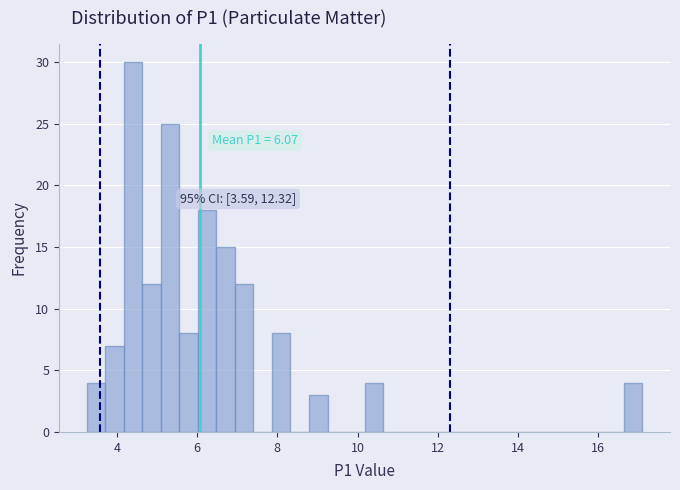

Around what value on the x-axis is the tallest bar? Give the approximate position of its centre, as read against the axis.

4.4